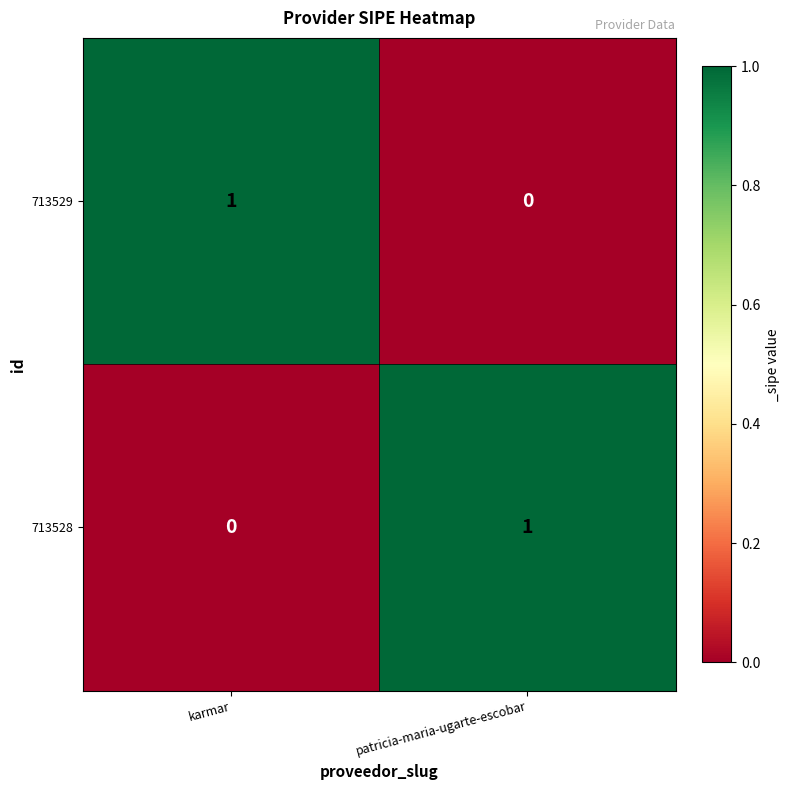

Reading left to right, what are all the values shown in this chart?

713529: karmar=1	patricia-maria-ugarte-escobar=0
713528: karmar=0	patricia-maria-ugarte-escobar=1